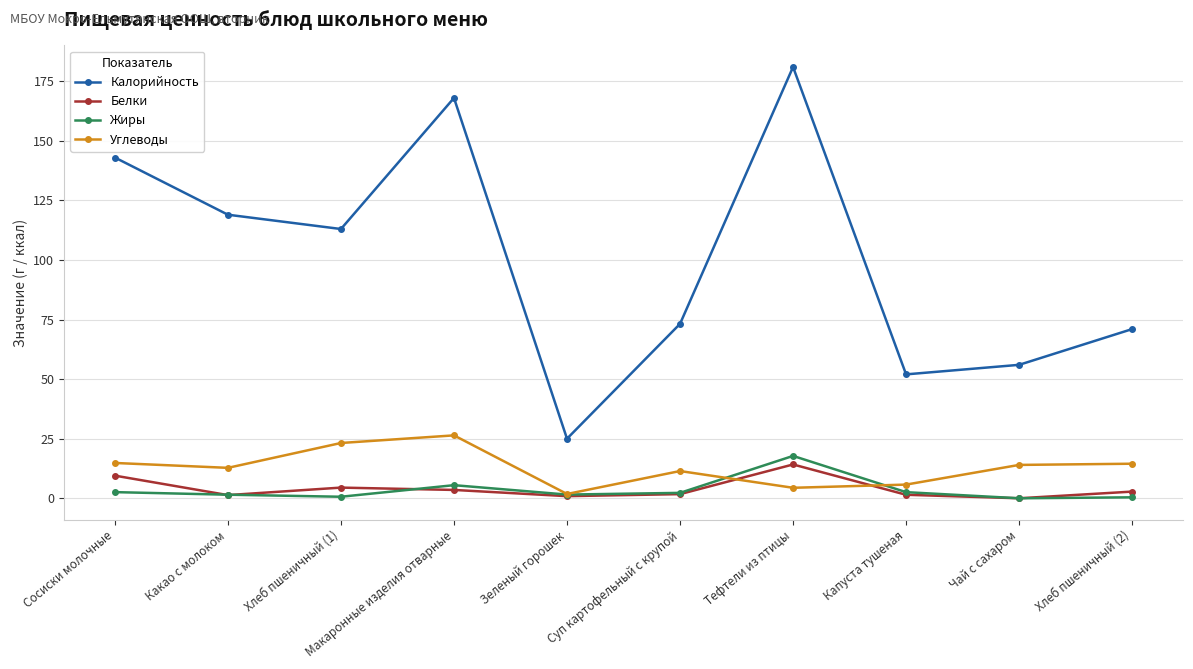

Rank the series at Тефтели из птицы from lowest to highest value.

Углеводы, Белки, Жиры, Калорийность